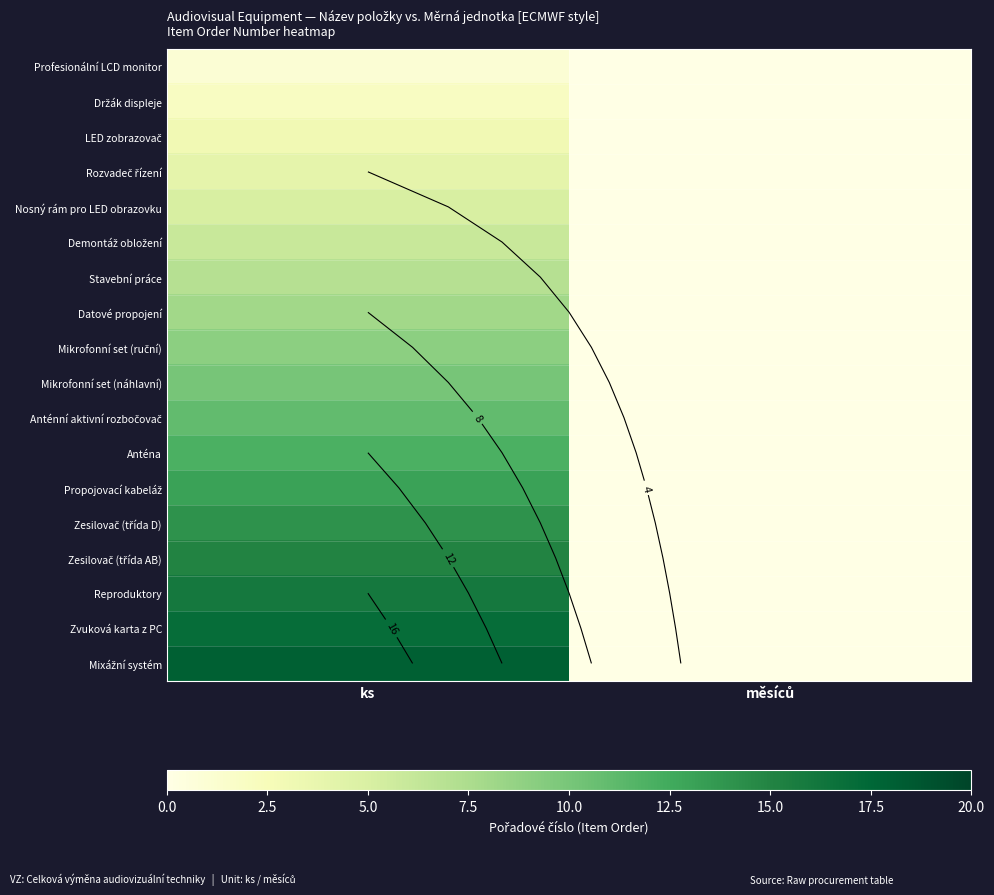

At how many categories does at least one series exceed 7?

1